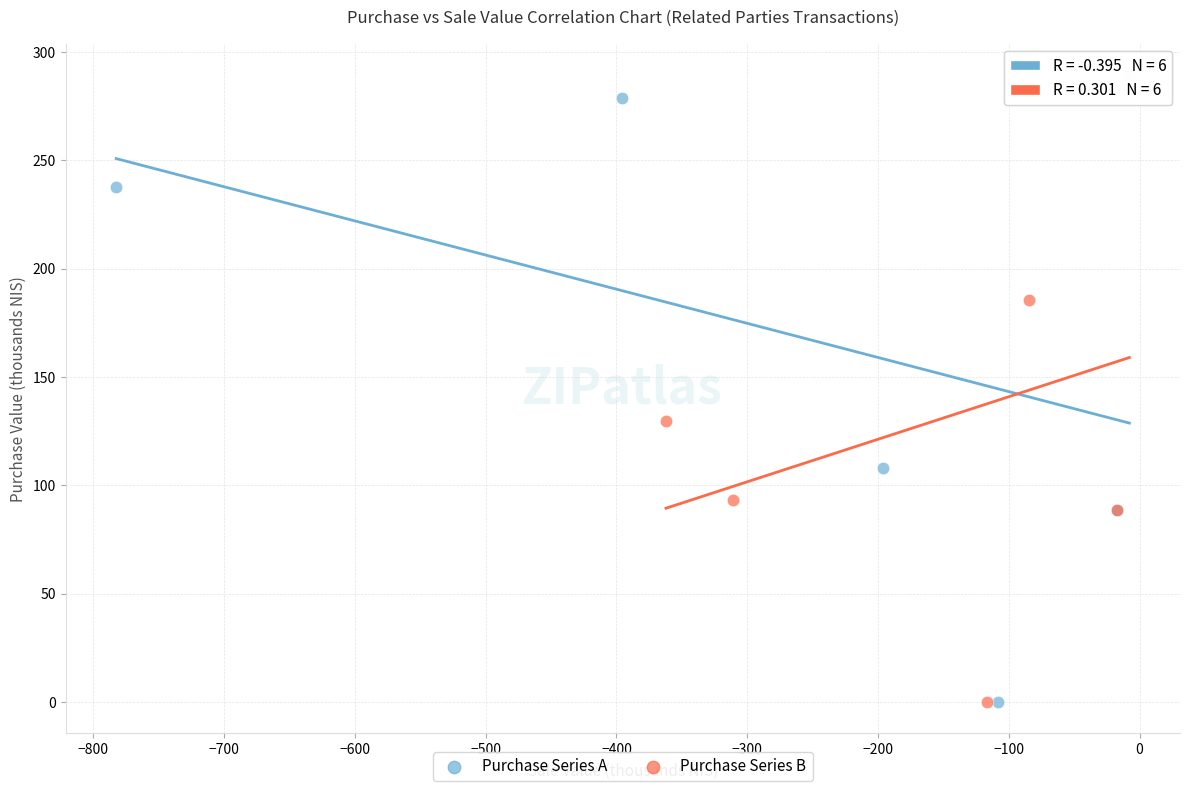

What are all the series names shown in the legend?

Purchase Series A, Purchase Series B